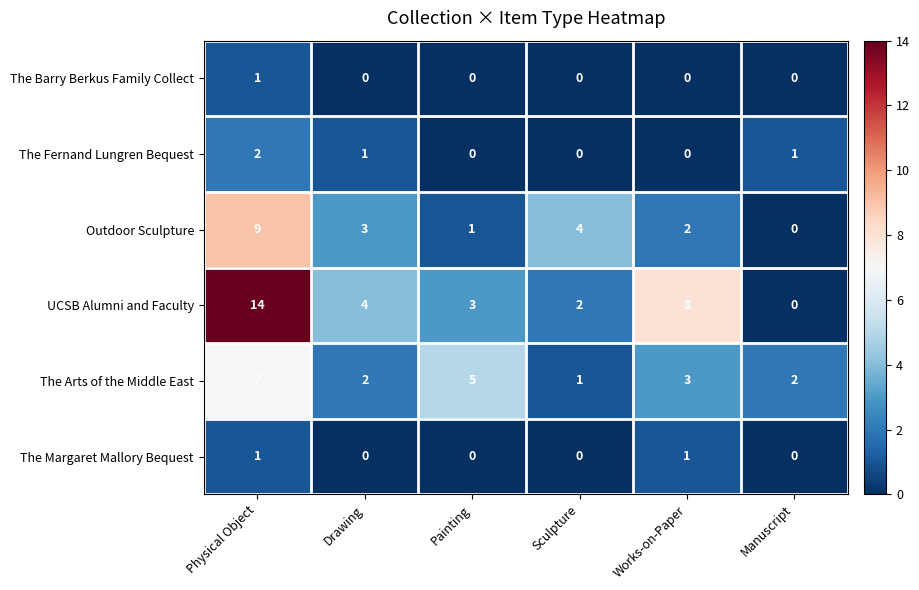

Which series has the largest total across all categories?

UCSB Alumni and Faculty